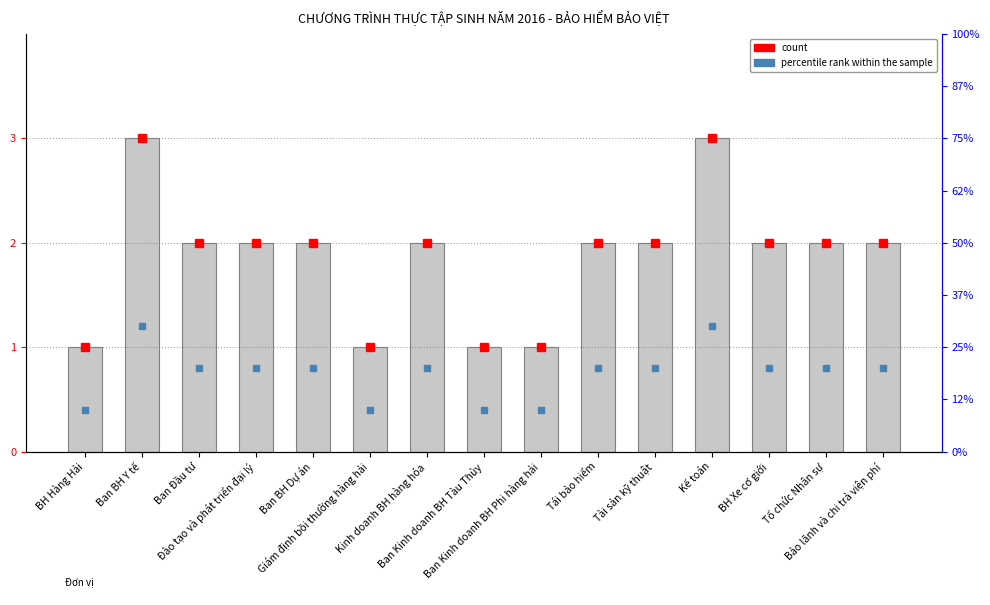

Is it true that the value at BH Xe cơ giới is 2?

True